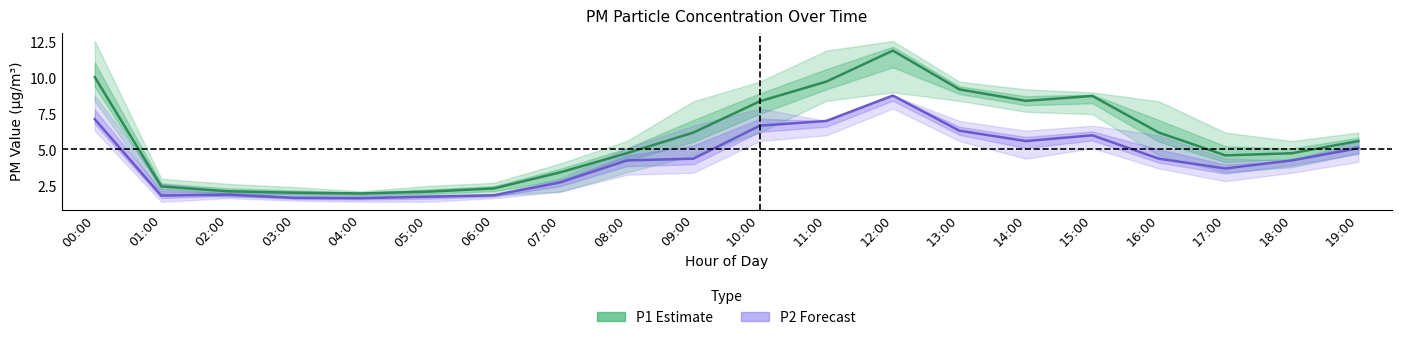

What is the difference between the P2 (Forecast) values at 01:00 and 05:00?

0.1